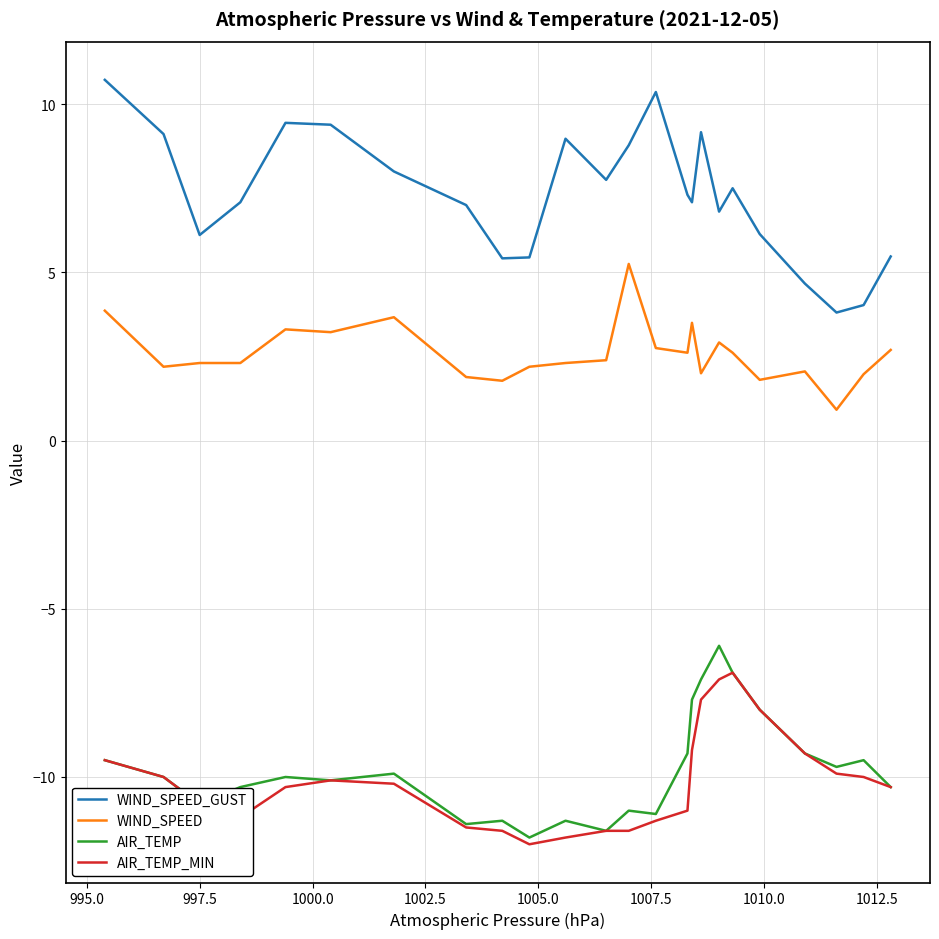

True or false: WIND_SPEED and WIND_SPEED_GUST intersect in this chart.

False